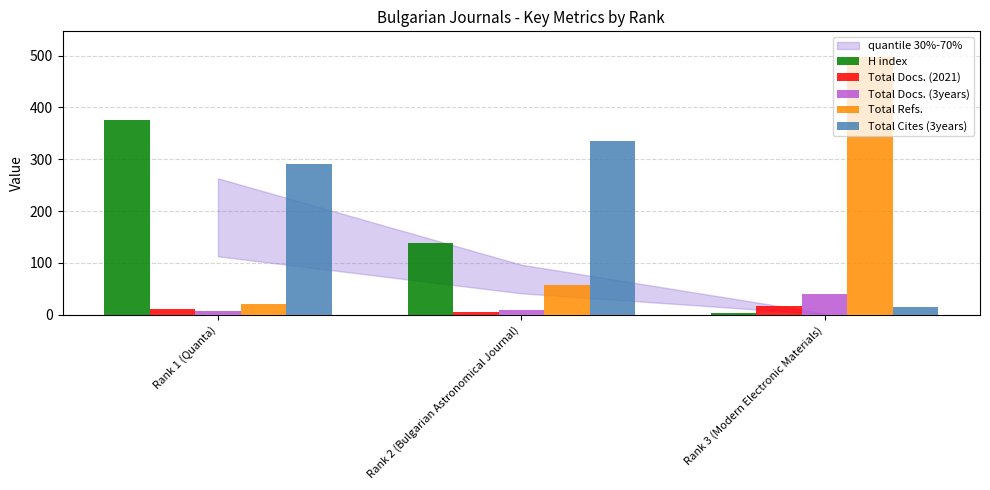

What is the value of the Total Docs. (3years) bar at the 2nd from the left?

9